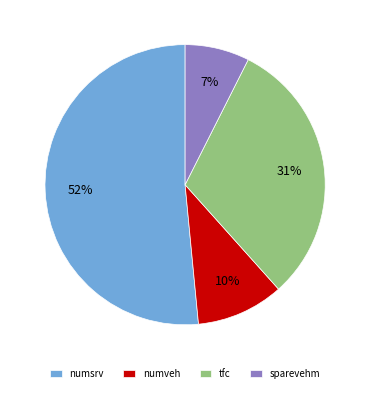

Which has a higher value, sparevehm or tfc?

tfc